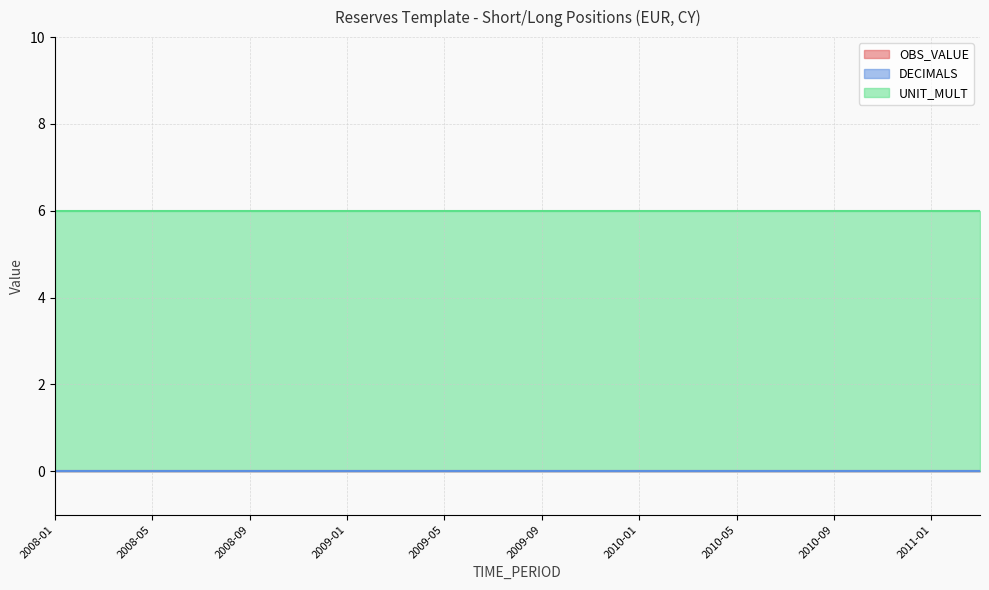

What is the sum of the UNIT_MULT values at 2010-05 and 2010-07?

12